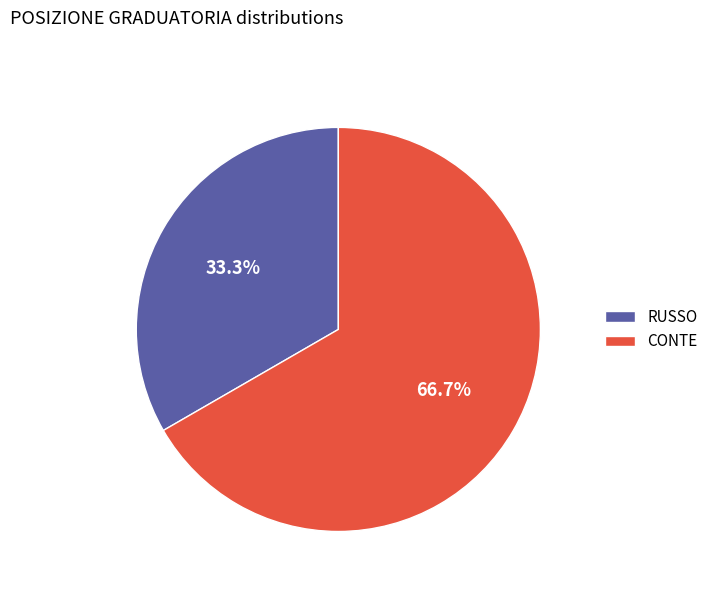

Which slice is the largest?

CONTE